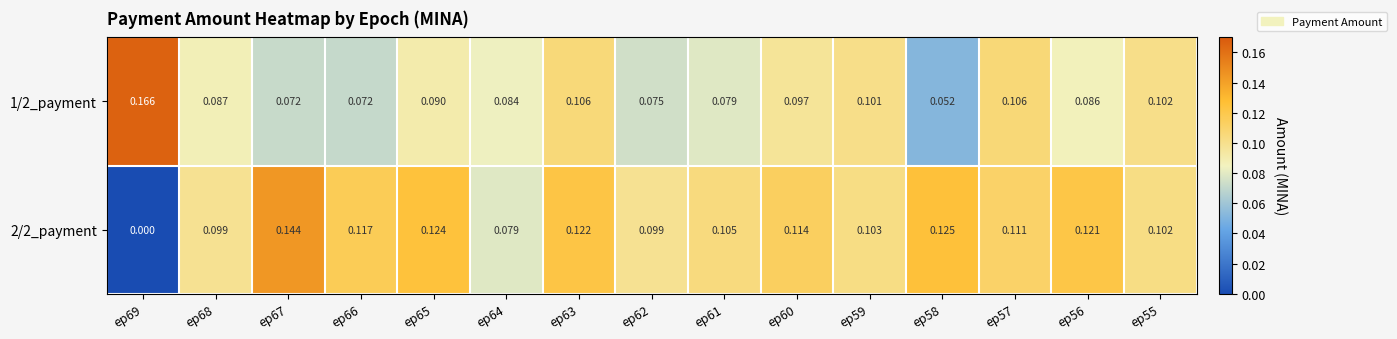

Count the number of data series in this chart.

2